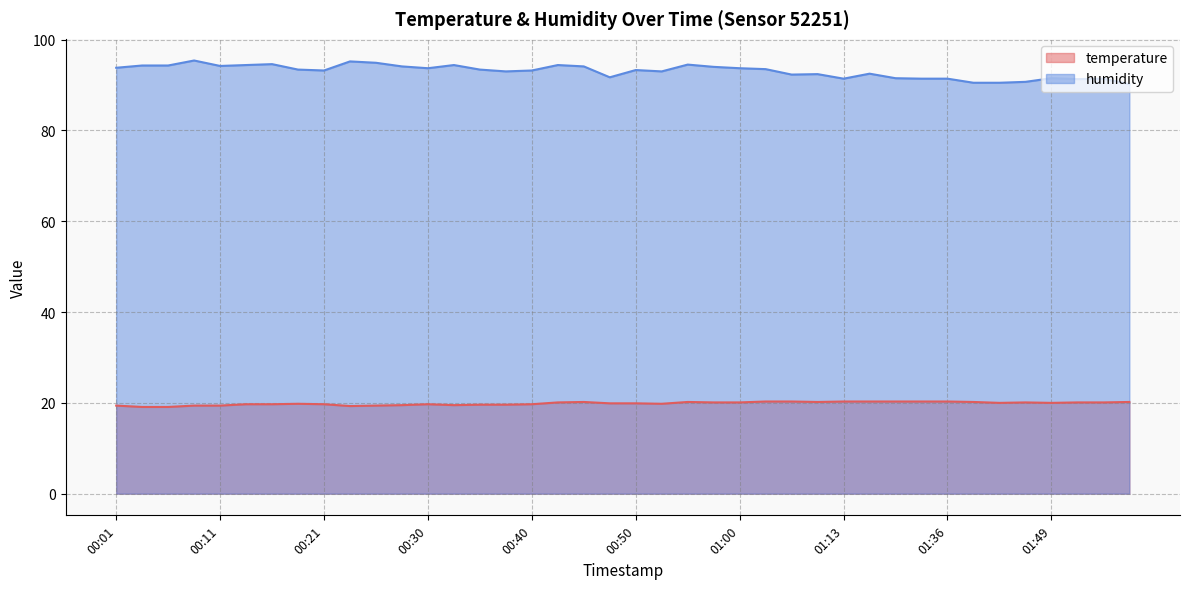

How many values in the humidity series are below 93?

15